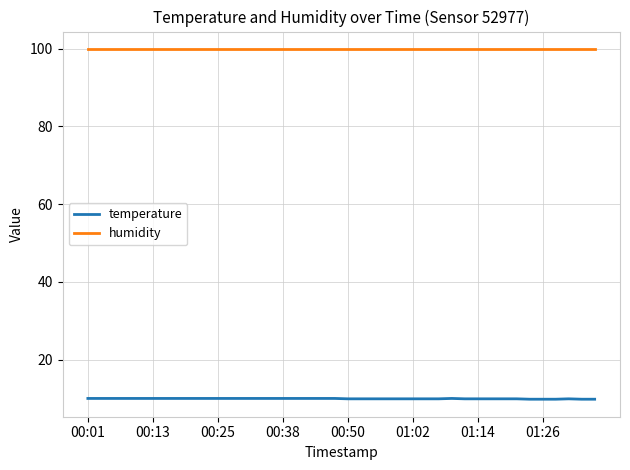

Rank the series by their average value, from highest to lowest.

humidity, temperature